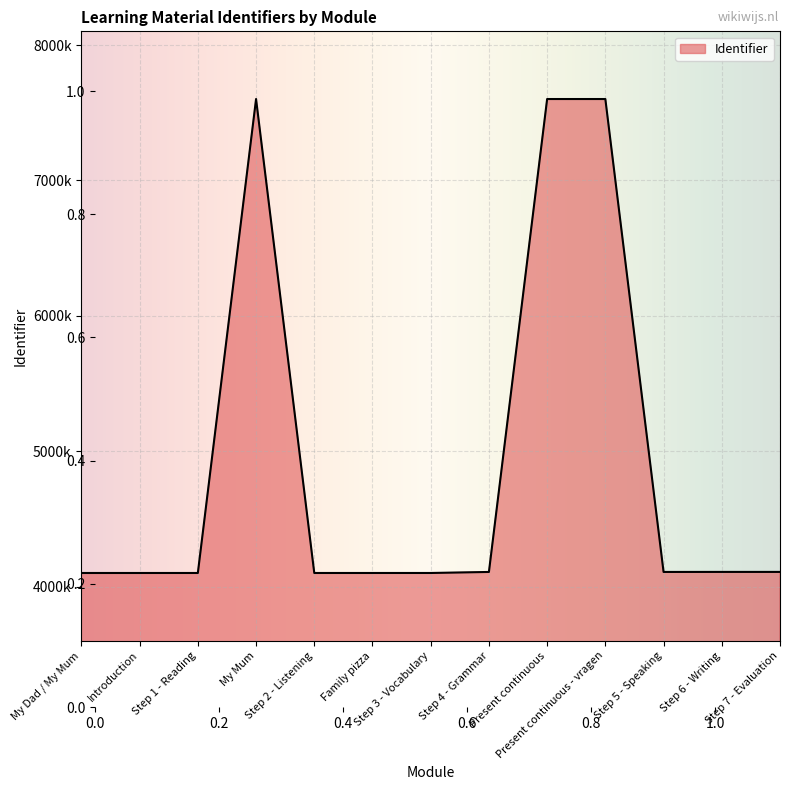

What is the approximate value at Introduction, to the nearest 10?

4100180